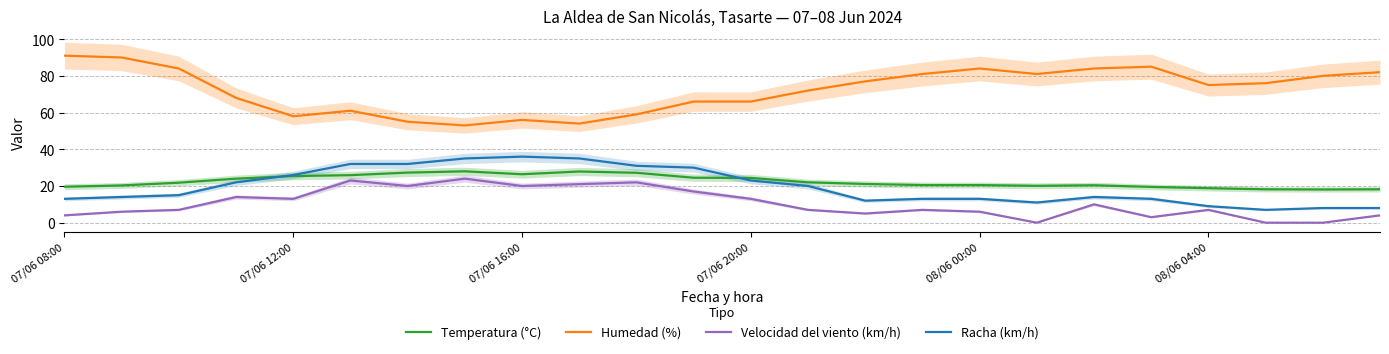

In Temperatura (°C), how many points are lower than both neighbors (excluding endpoints)?

3